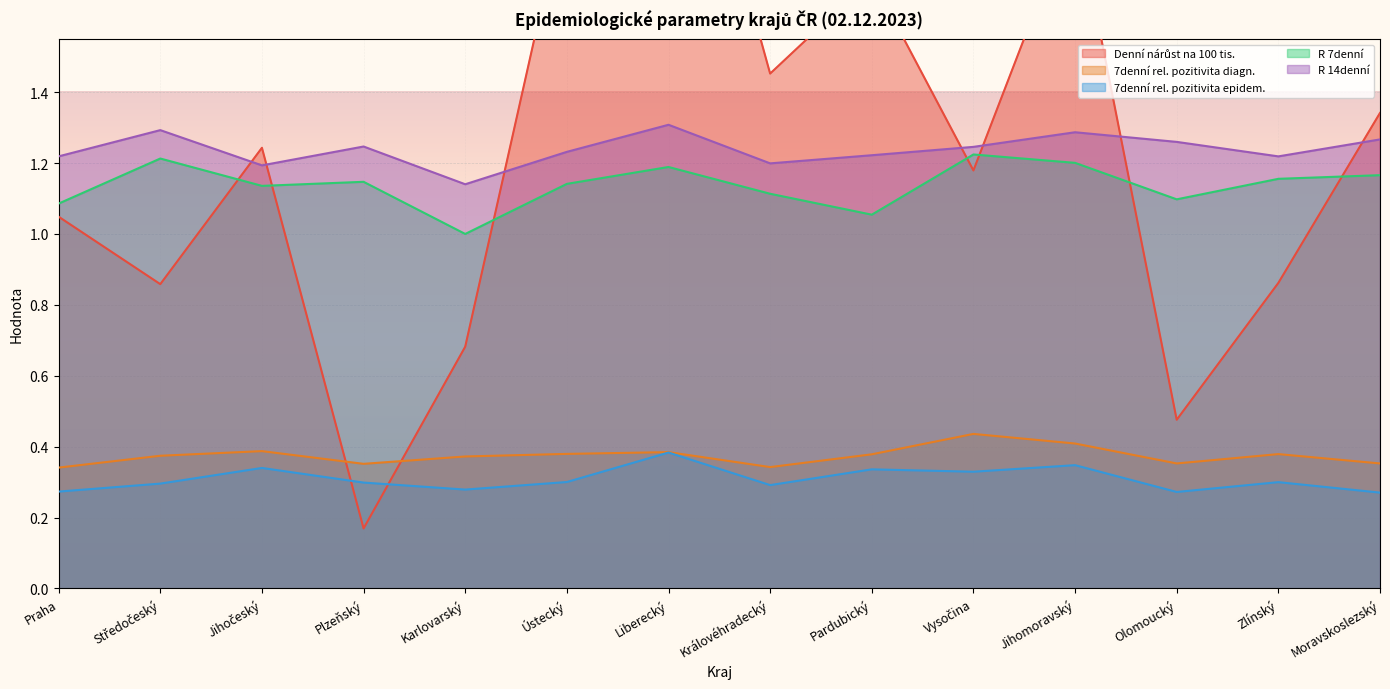

Is it true that R 7denní equals 0.4 at Ústecký?

False